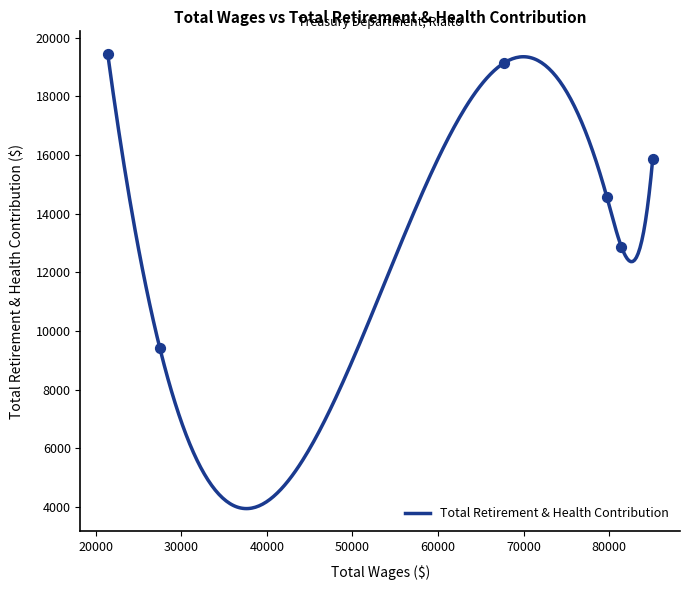

Approximately how many times larger is the value at 85073 compared to 79727?

1.1